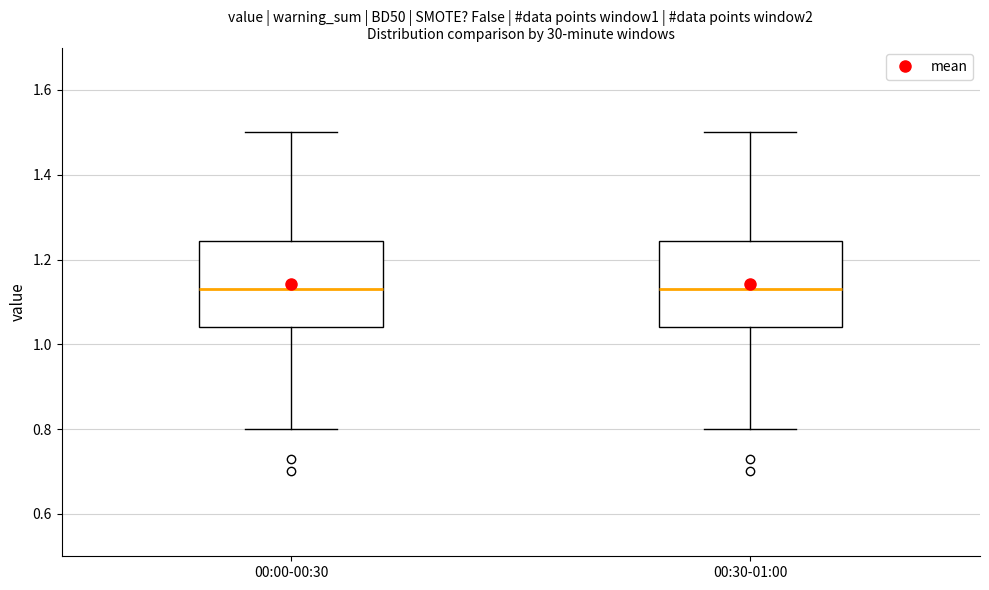

Reading left to right, read every box against the y-axis: the position of its median line, the range the box covers, and the ends of its whiskers. The values are not printed on the chart, so give them approximately, as read against the axis.

00:00-00:30: median 1.14, box 1.04 to 1.24, whiskers 0.80 to 1.50
00:30-01:00: median 1.14, box 1.04 to 1.24, whiskers 0.80 to 1.50